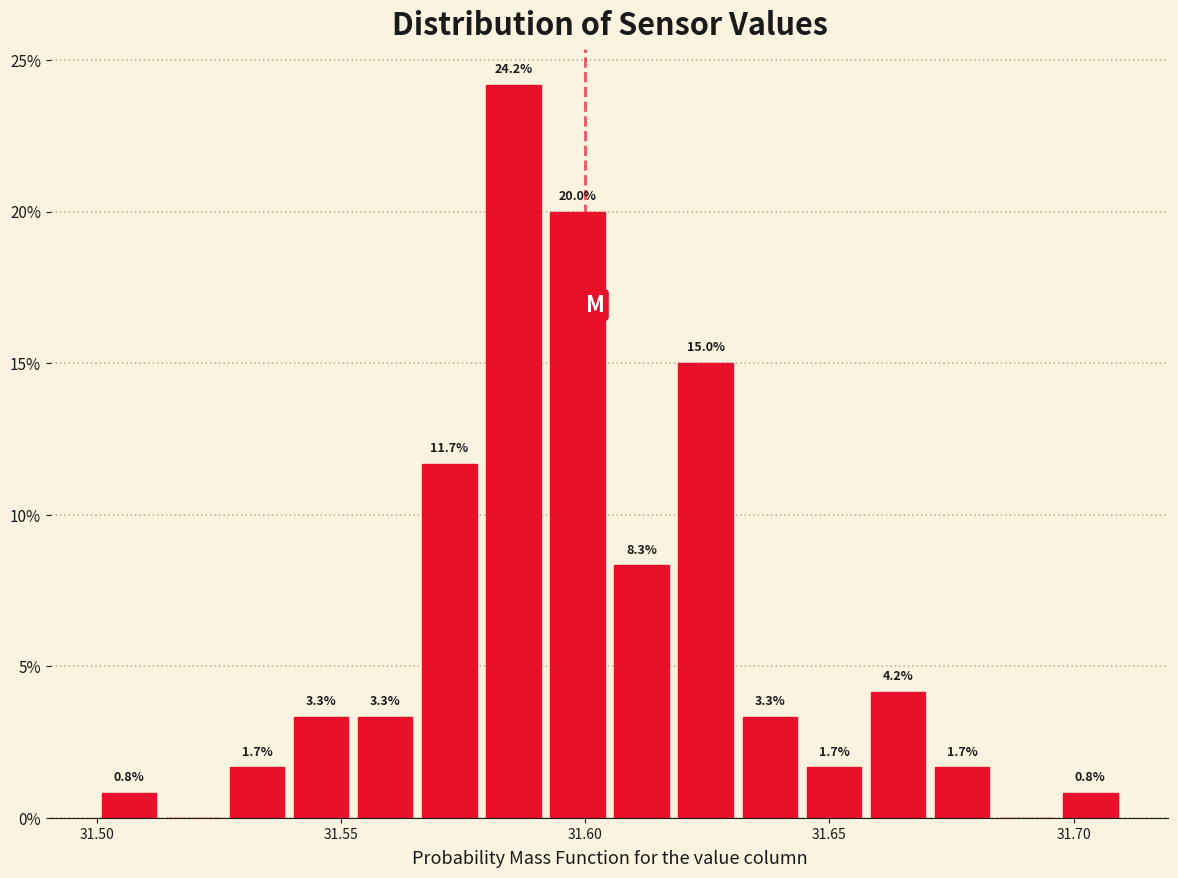

Read against the x-axis, roughly where is the centre of the tallest bar?

31.585